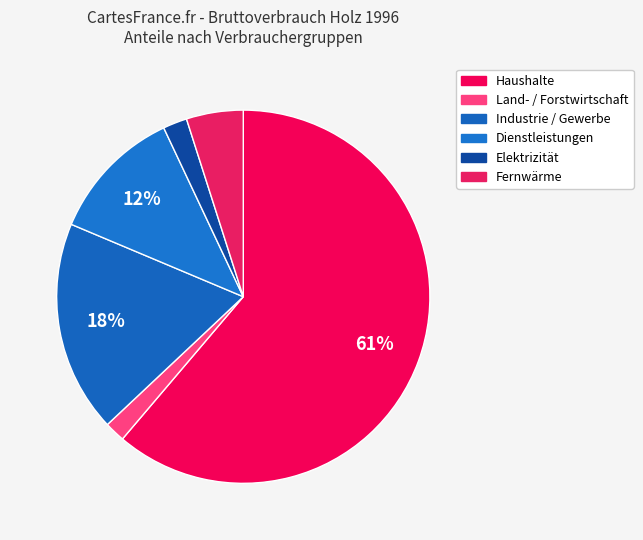

Rank the categories by value from highest to lowest.

Haushalte, Industrie / Gewerbe, Dienstleistungen, Fernwärme, Elektrizität, Land- / Forstwirtschaft